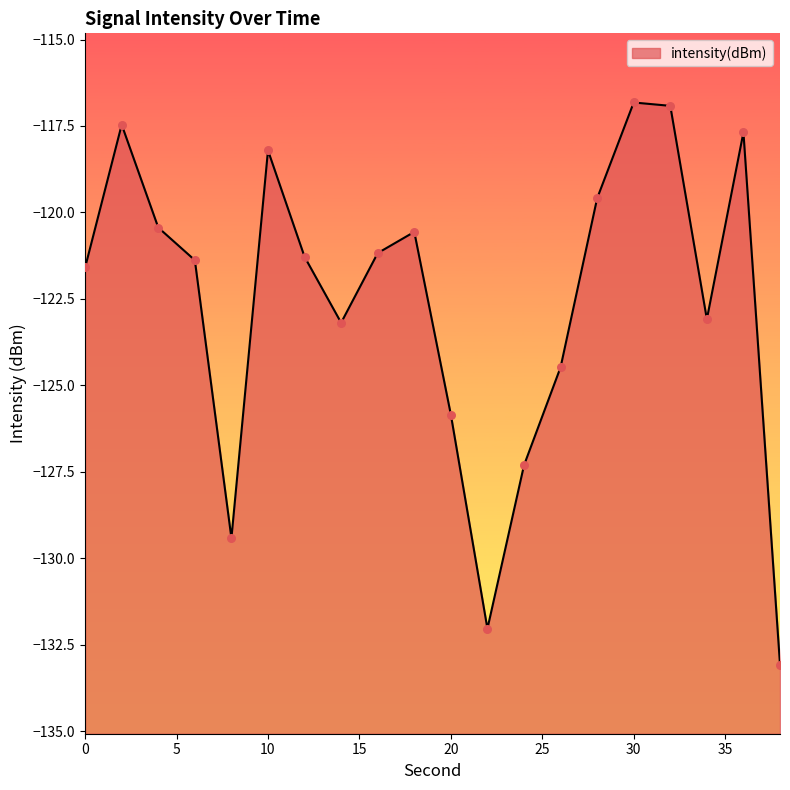

What is the change in value from 2 to 34?

-5.6